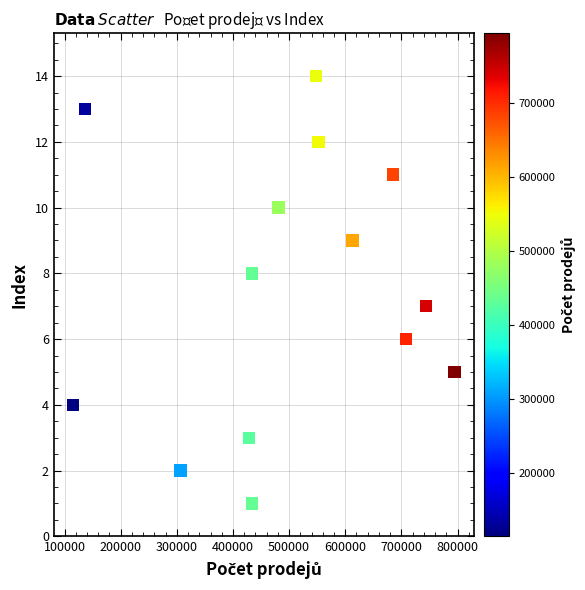

What is the range of X values (max minus min)?

679756